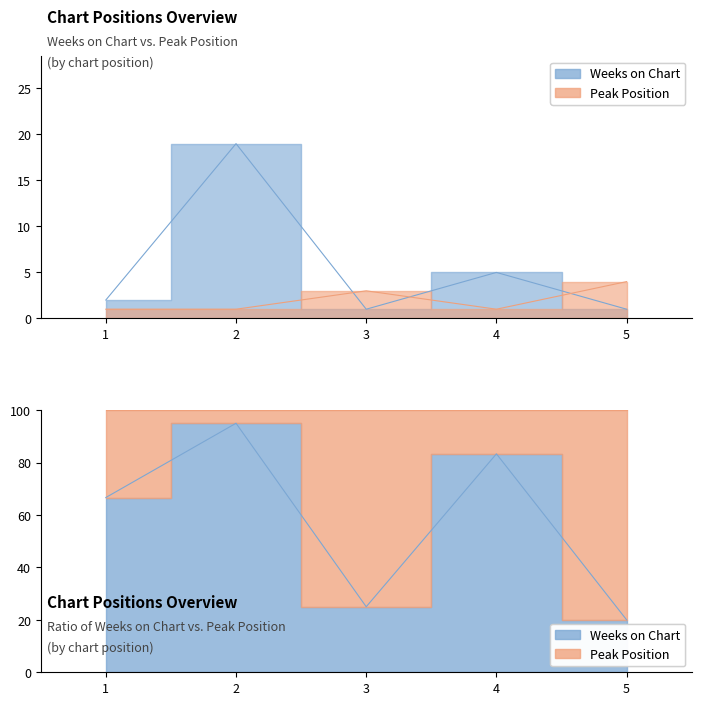

What are all the series names shown in the legend?

Weeks on Chart, Peak Position